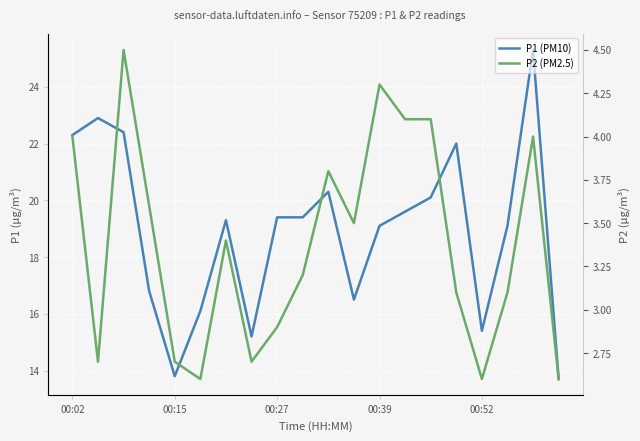

How many data points in P2 (PM2.5) are less than 3?

7